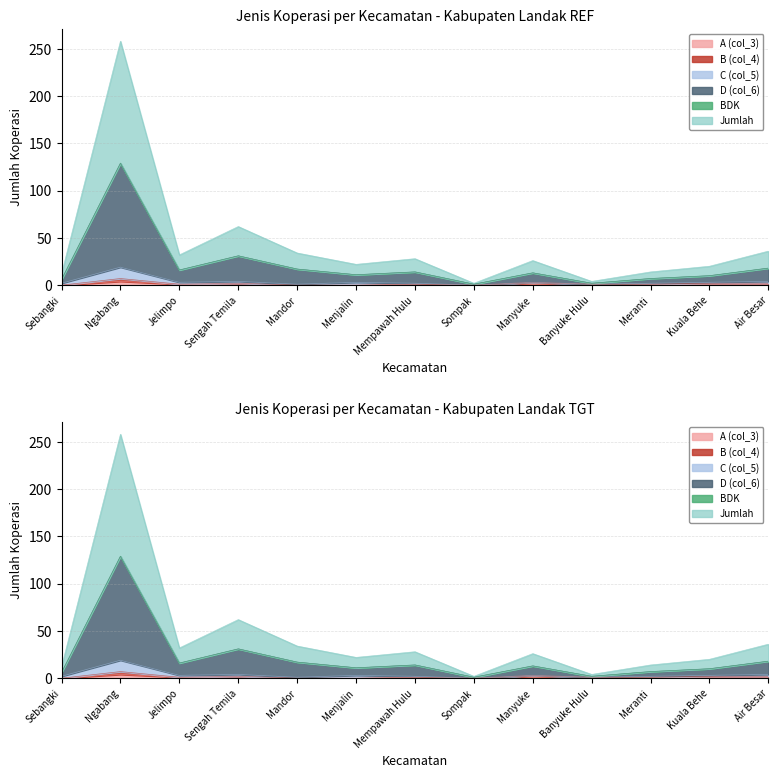

At which label does D (col_6) first exceed 13?

Ngabang